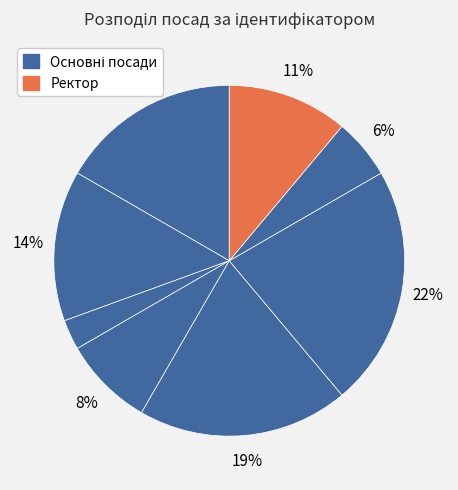

Is there a majority slice in this chart?

No